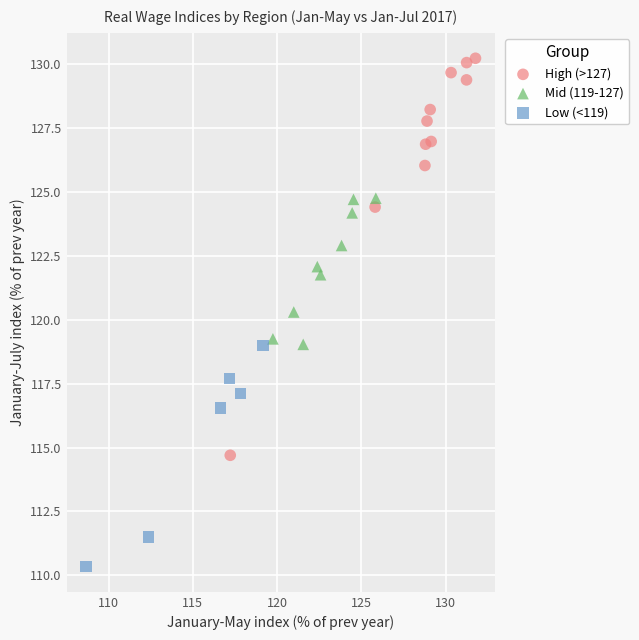

Which series reaches the maximum Y coordinate?

High (>127)